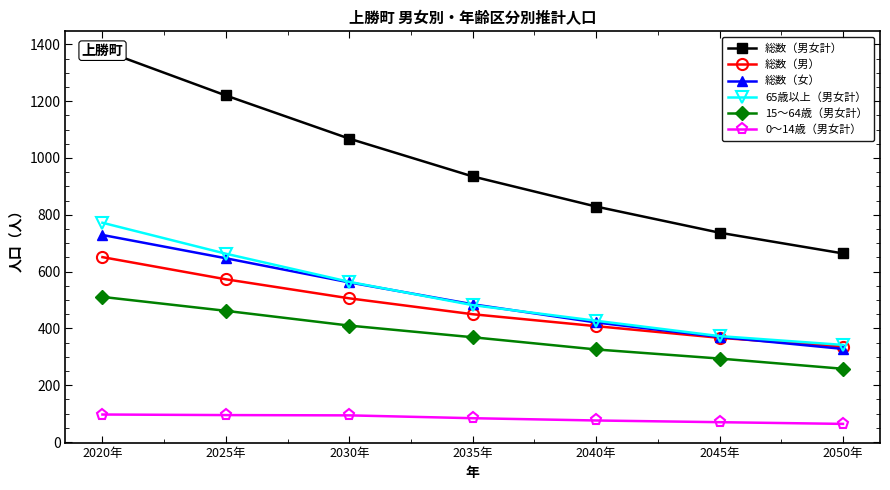

What is the label of the 7th point from the right?

2020年